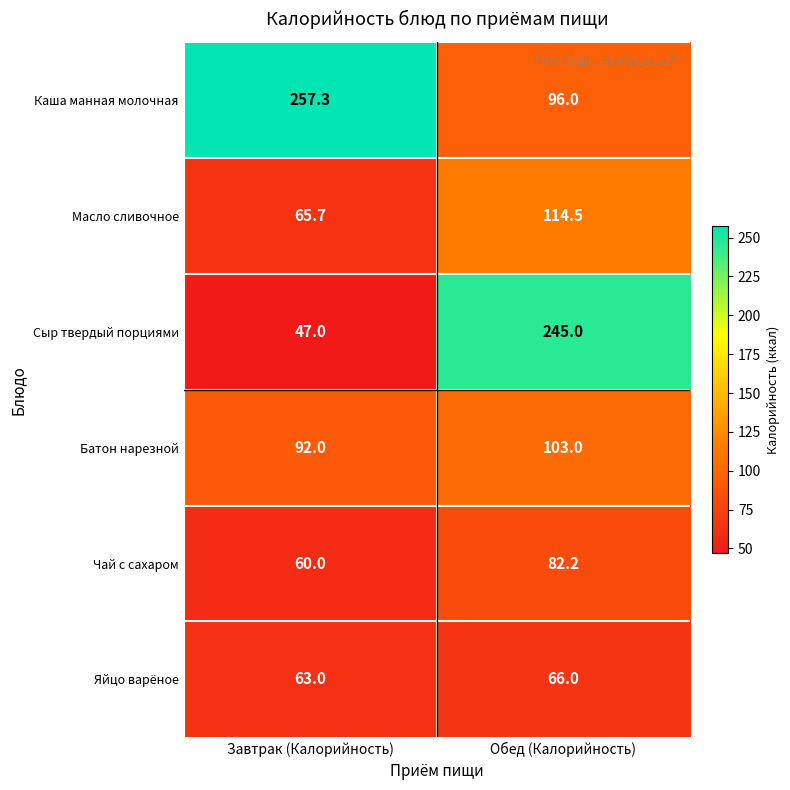

At Завтрак (Калорийность), list the series in order from smallest to largest.

Сыр твердый порциями, Чай с сахаром, Яйцо варёное, Масло сливочное, Батон нарезной, Каша манная молочная